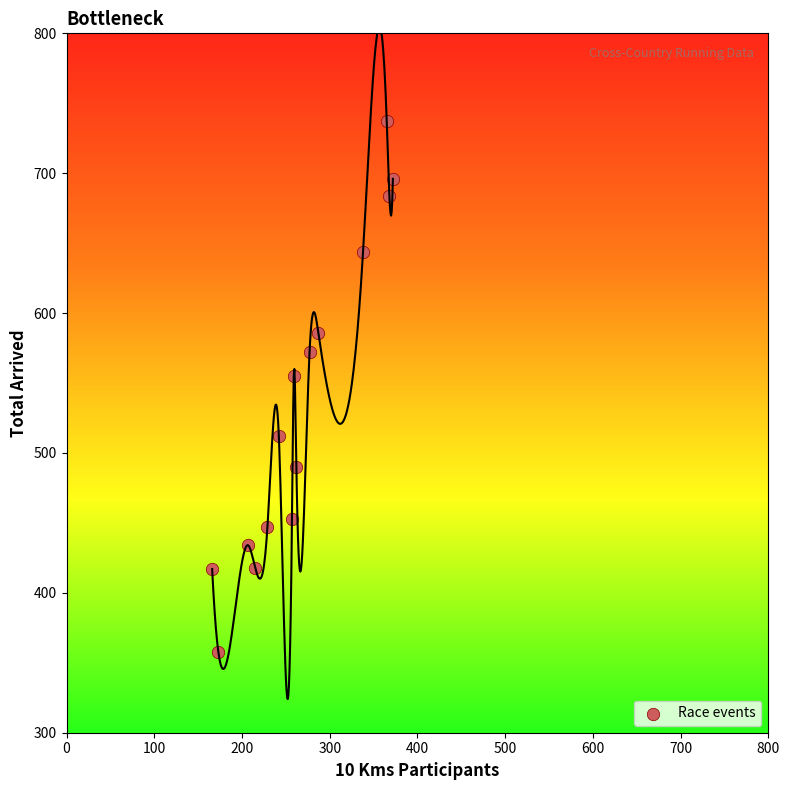

What Y value in the scatter plot is closest to 547?

555